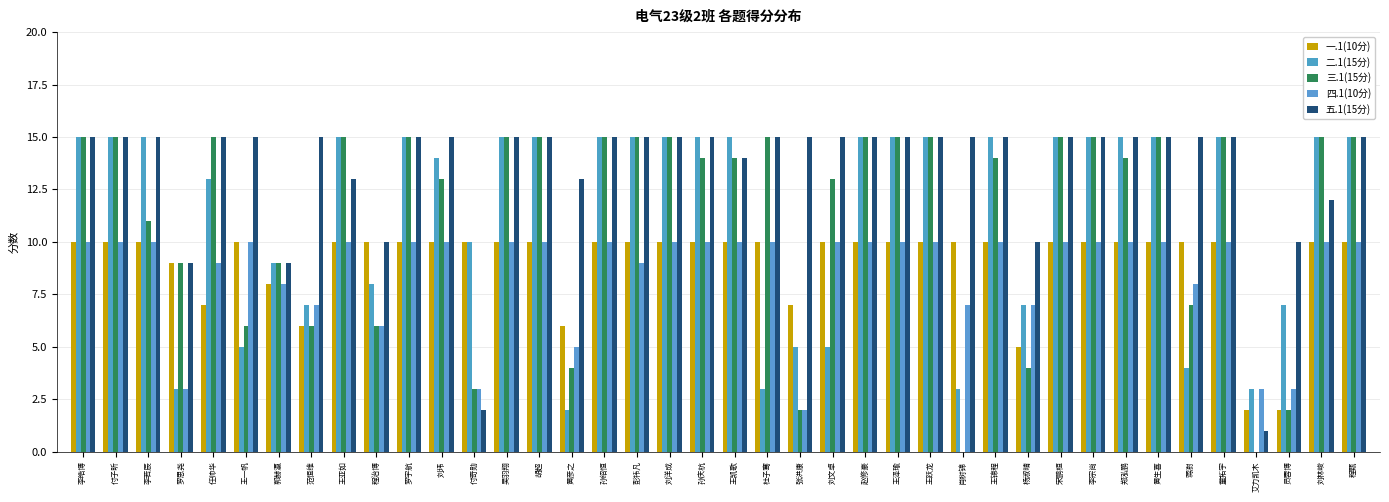

What is the spread (max minus min) of values at 郑泓鹏?

5